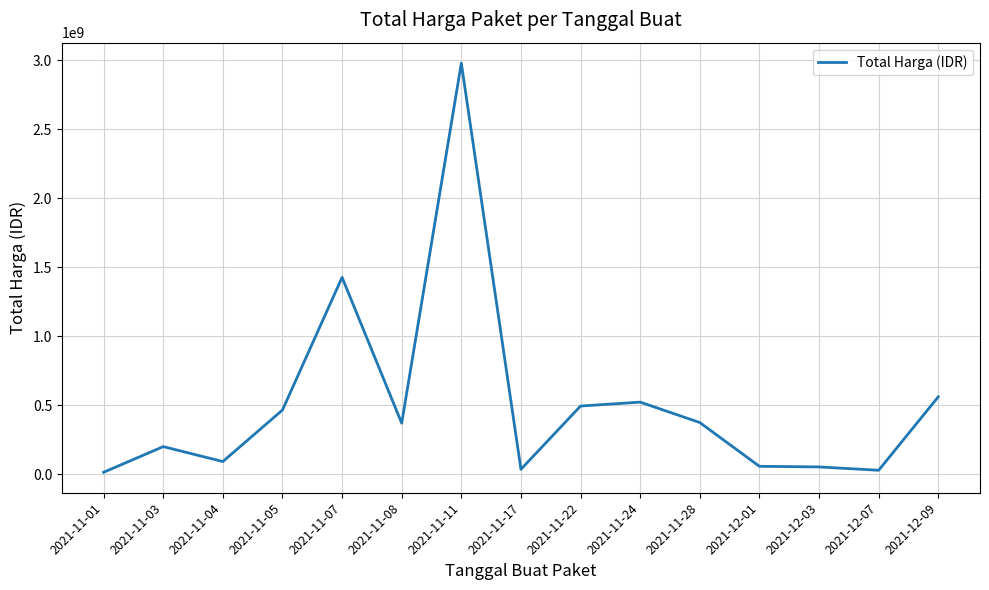

At which category does the chart reach its peak across all series?

2021-11-11